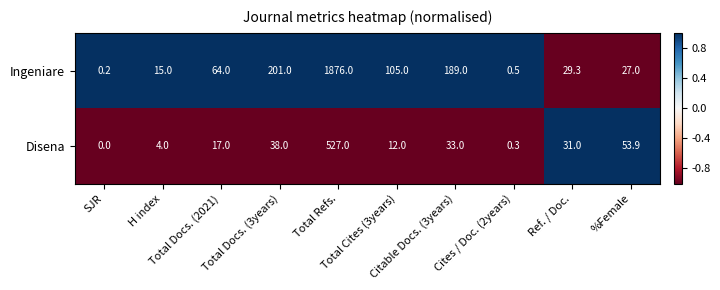

What is the difference between the highest and lowest values at Cites / Doc. (2years)?

0.2